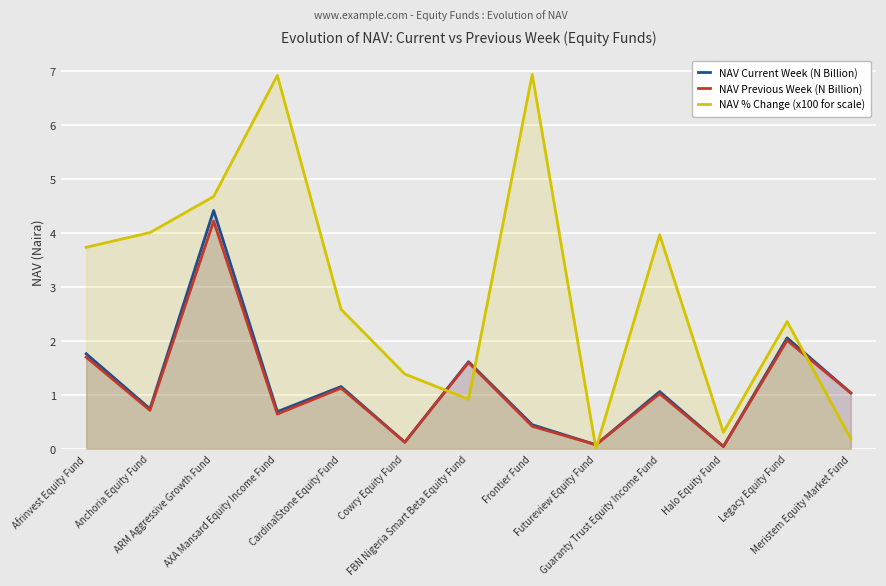

What value does the NAV Current Week (N Billion) series have at ARM Aggressive Growth Fund?

4.4